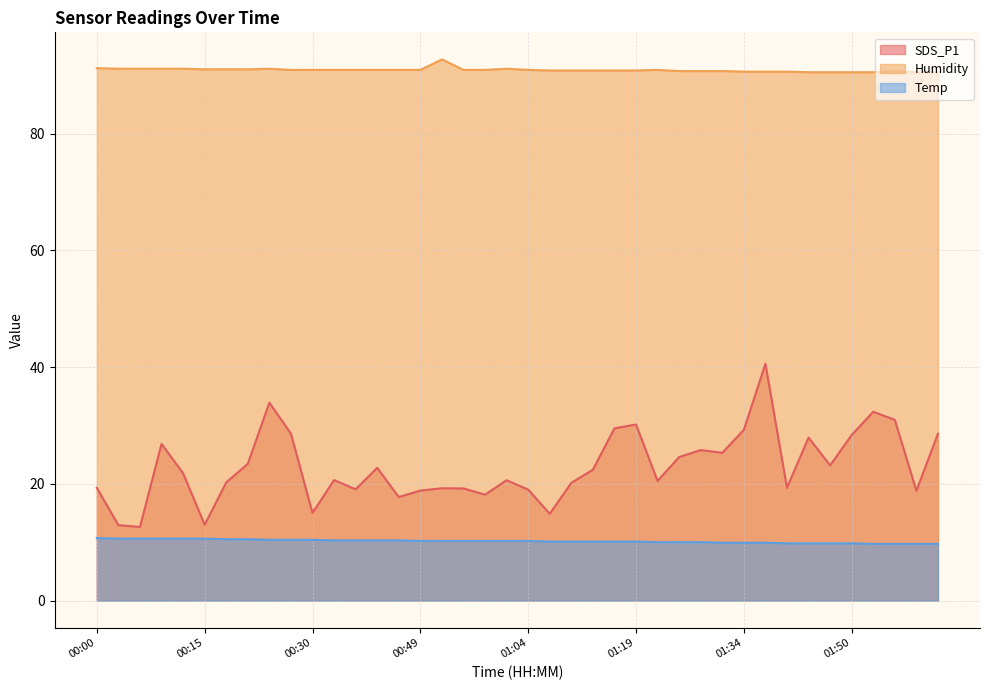

True or false: Temp has more than 2 points higher than both neighbors.

False